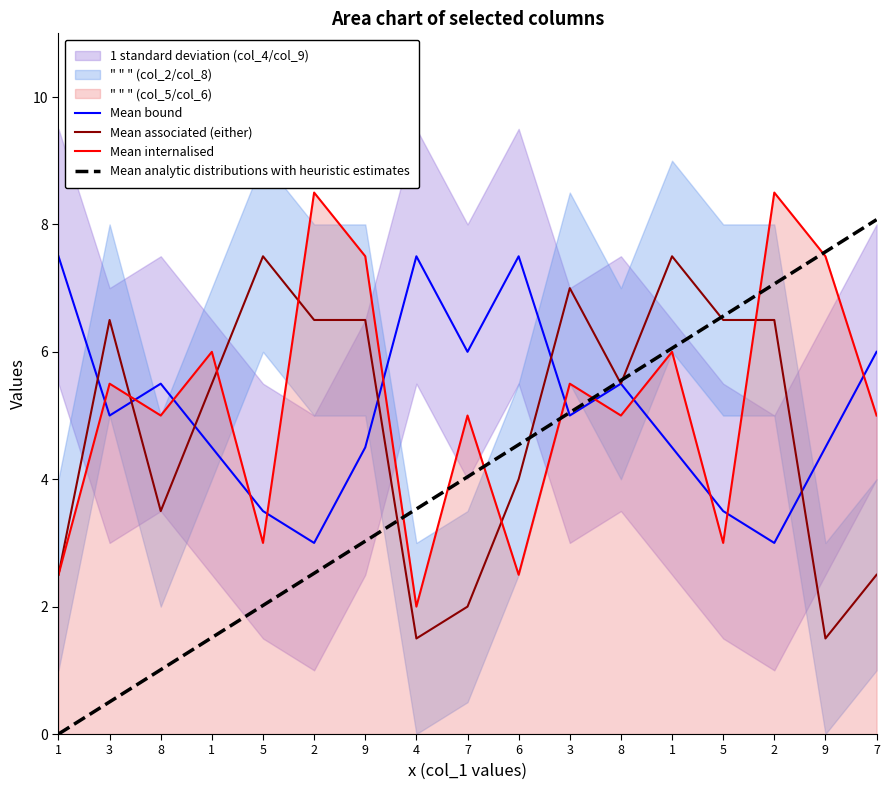

Reading left to right, list all the values displayed in this chart.

Mean bound: 7.5	5.0	5.5	4.5	3.5	3.0	4.5	7.5	6.0	7.5	5.0	5.5	4.5	3.5	3.0	4.5	6.0
Mean associated (either): 2.5	6.5	3.5	5.5	7.5	6.5	6.5	1.5	2.0	4.0	7.0	5.5	7.5	6.5	6.5	1.5	2.5
Mean internalised: 2.5	5.5	5.0	6.0	3.0	8.5	7.5	2.0	5.0	2.5	5.5	5.0	6.0	3.0	8.5	7.5	5.0
Mean analytic distributions with heuristic estimates: 0.0	0.5	1.0	1.5	2.0	2.5	3.0	3.5	4.0	4.5	5.0	5.6	6.1	6.6	7.1	7.6	8.1